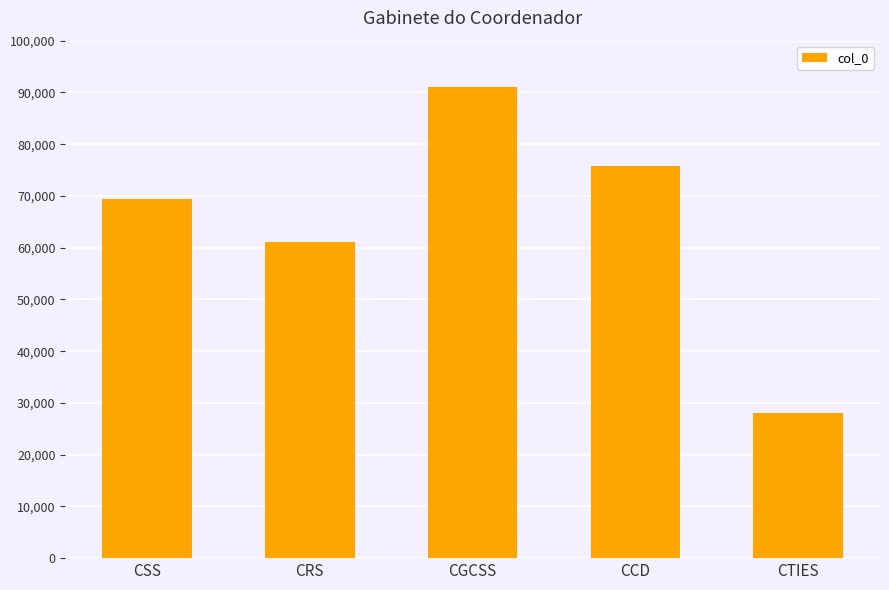

What is the ratio of the value at CRS to the value at CTIES?

2.2